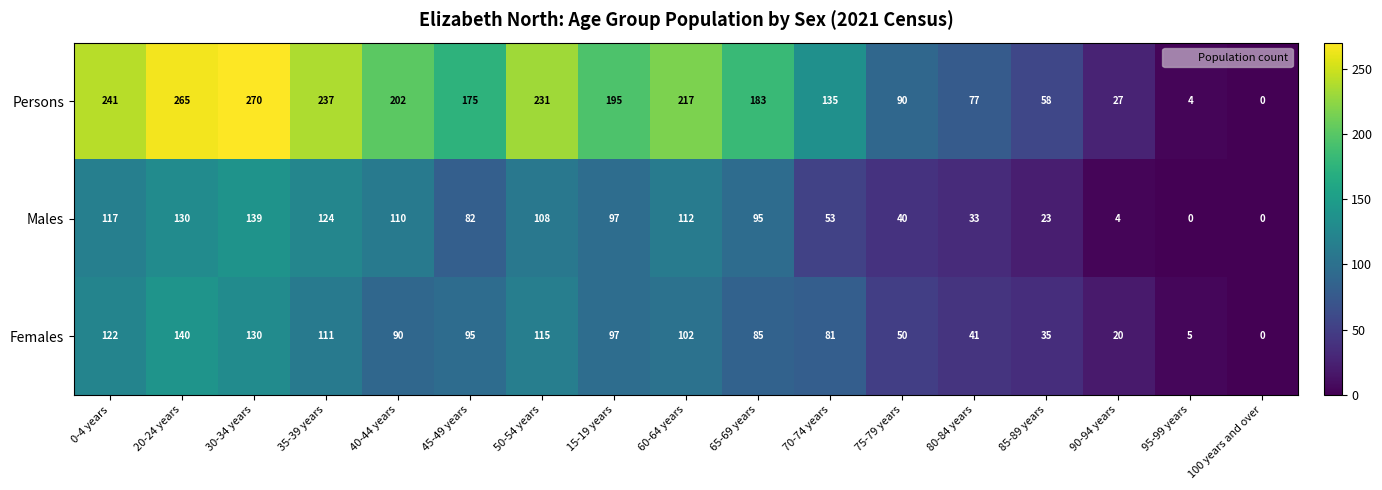

At how many categories does at least one series exceed 213?

6